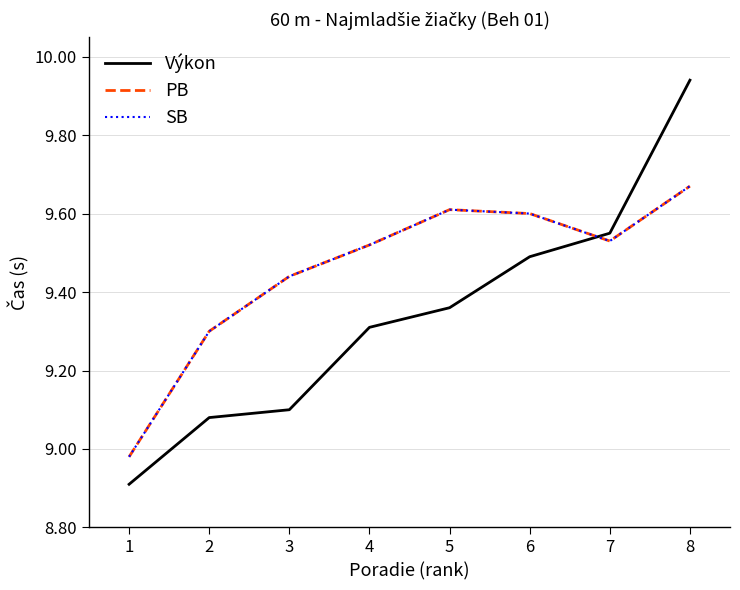

What is the value of the Výkon point at the 2nd from the left?

9.1